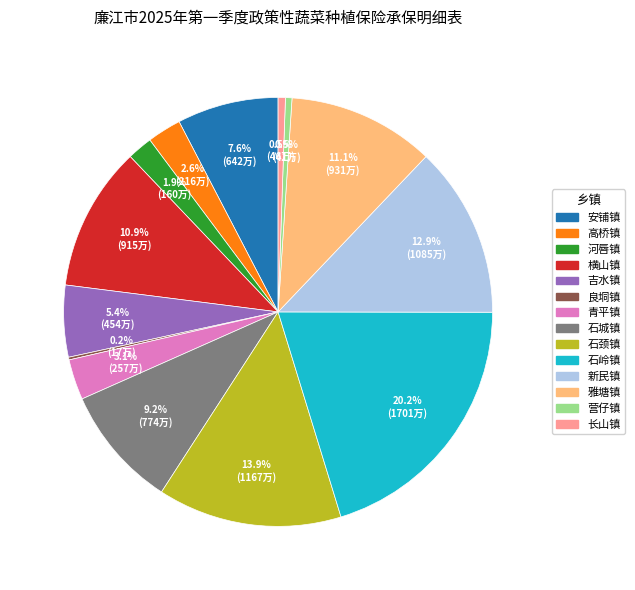

To the nearest percent, what is the combined percentage of 横山镇 and 高桥镇?

13%